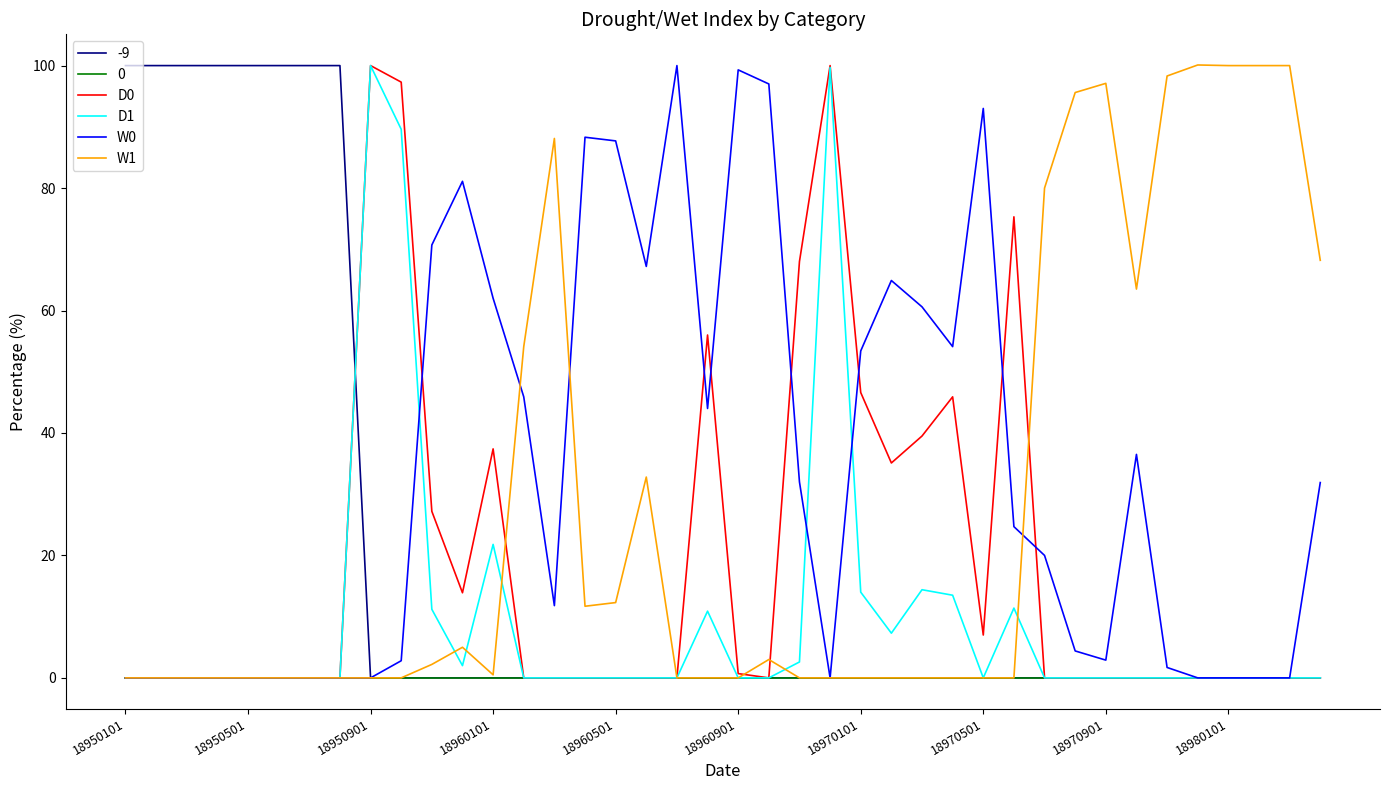

In D0, how many points are higher than both neighbors (excluding endpoints)?

6